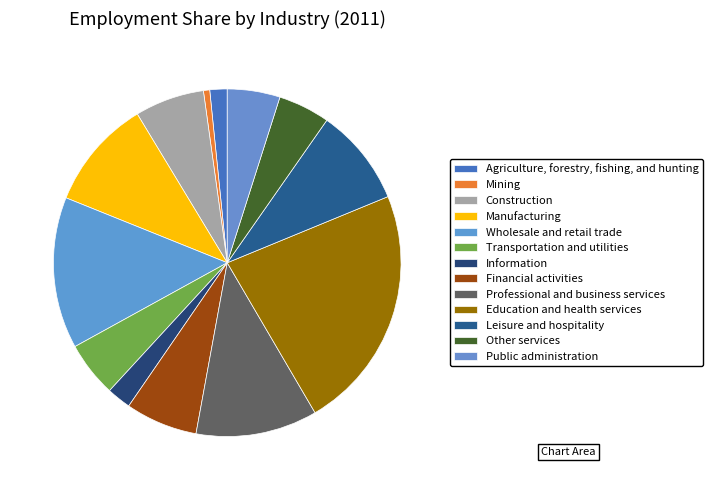

Does Transportation and utilities account for over 50% of the chart?

No